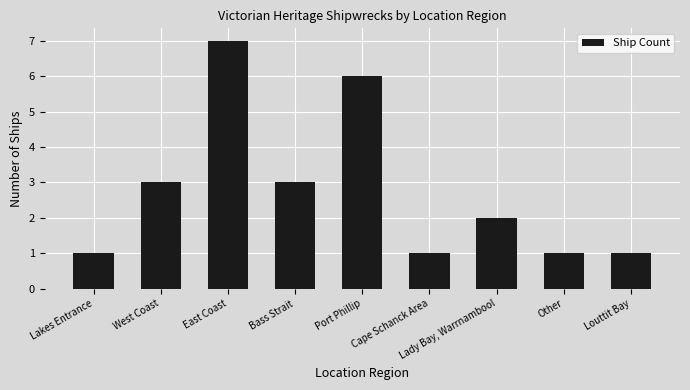

How many categories are shown in the chart?

9